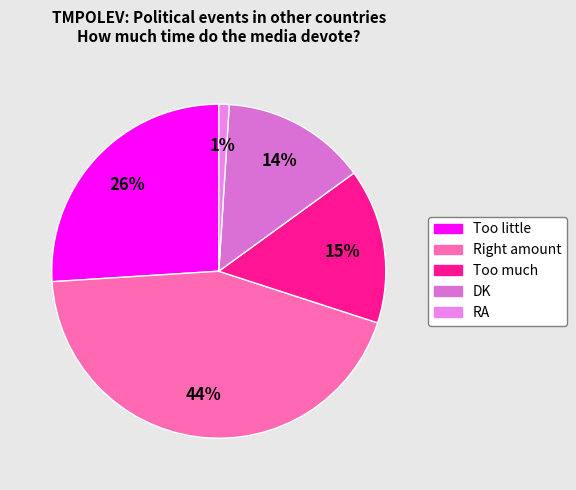

Which category has the biggest portion of the pie?

Right amount